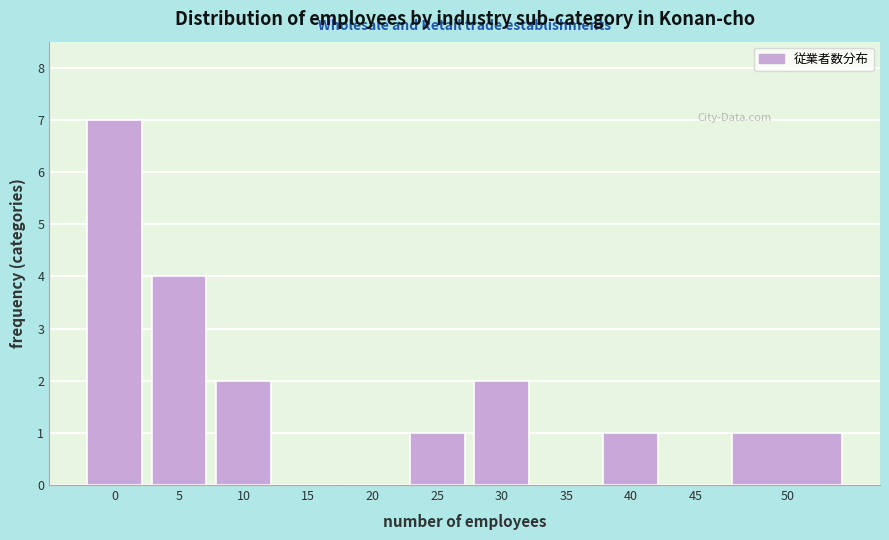

Reading left to right, transcribe all the data shown in this chart.

0=7	5=4	10=2	15=0	20=0	25=1	30=2	35=0	40=1	45=0	50=1